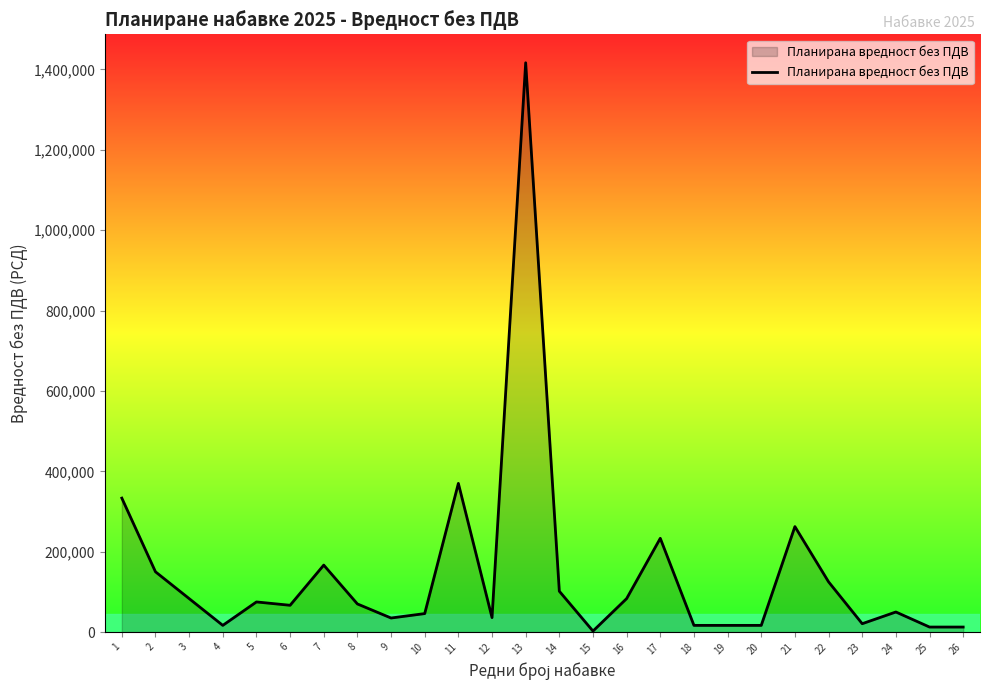

What is the difference between the maximum and minimum values?

1414166